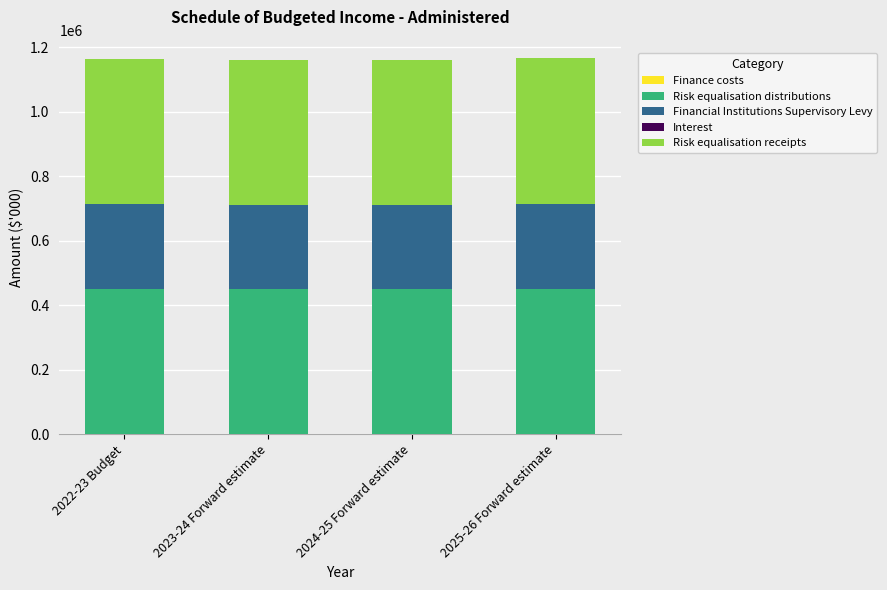

What is the average value of the Financial Institutions Supervisory Levy series?

262348